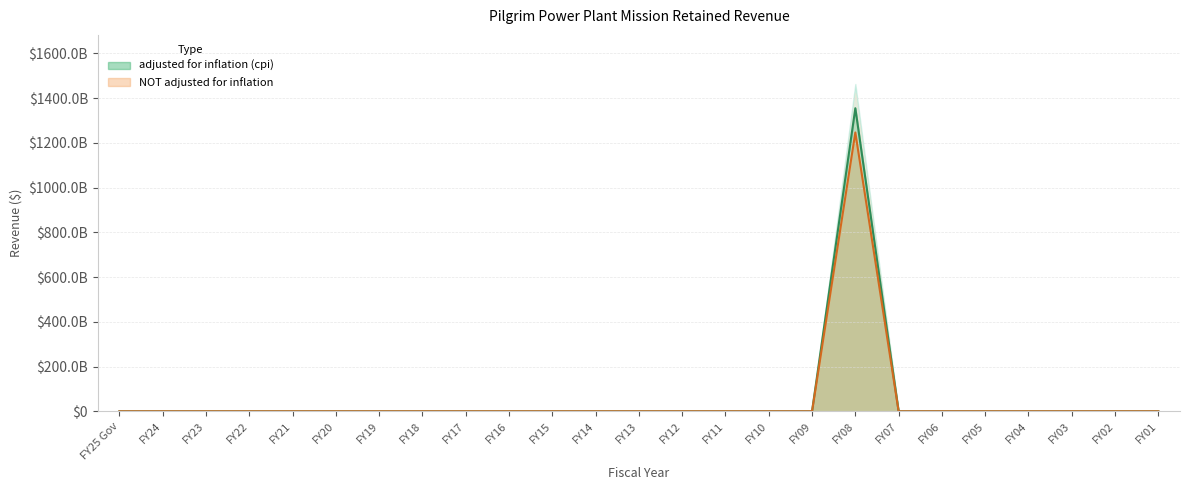

What is the sum of all NOT adjusted for inflation values?

1246525412840